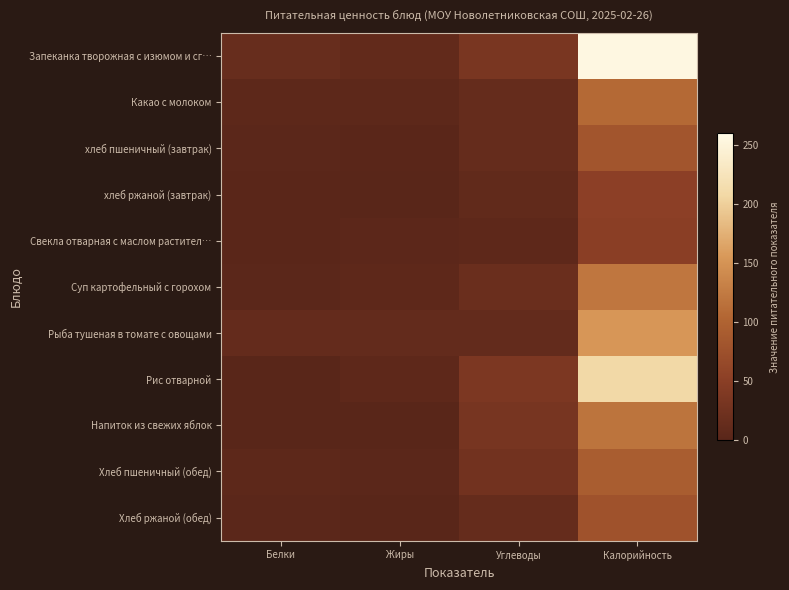

Rank the series by their maximum value, from highest to lowest.

Запеканка творожная с изюмом и сг…, Рис отварной, Рыба тушеная в томате с овощами, Суп картофельный с горохом, Напиток из свежих яблок, Какао с молоком, Хлеб пшеничный (обед), хлеб пшеничный (завтрак), Хлеб ржаной (обед), хлеб ржаной (завтрак), Свекла отварная с маслом растител…